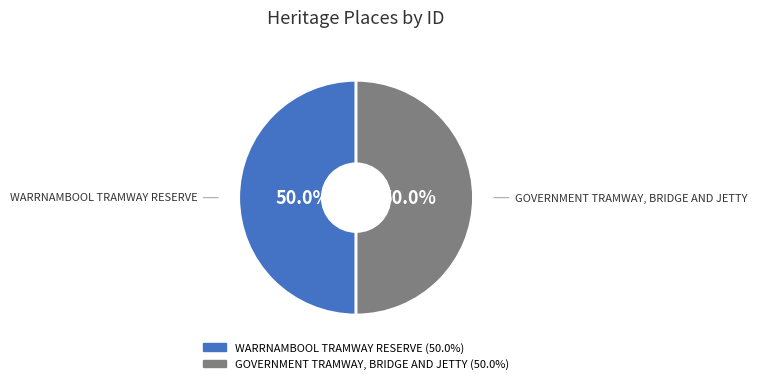

What is the ratio of the value at WARRNAMBOOL TRAMWAY RESERVE to the value at GOVERNMENT TRAMWAY, BRIDGE AND JETTY?

1.0